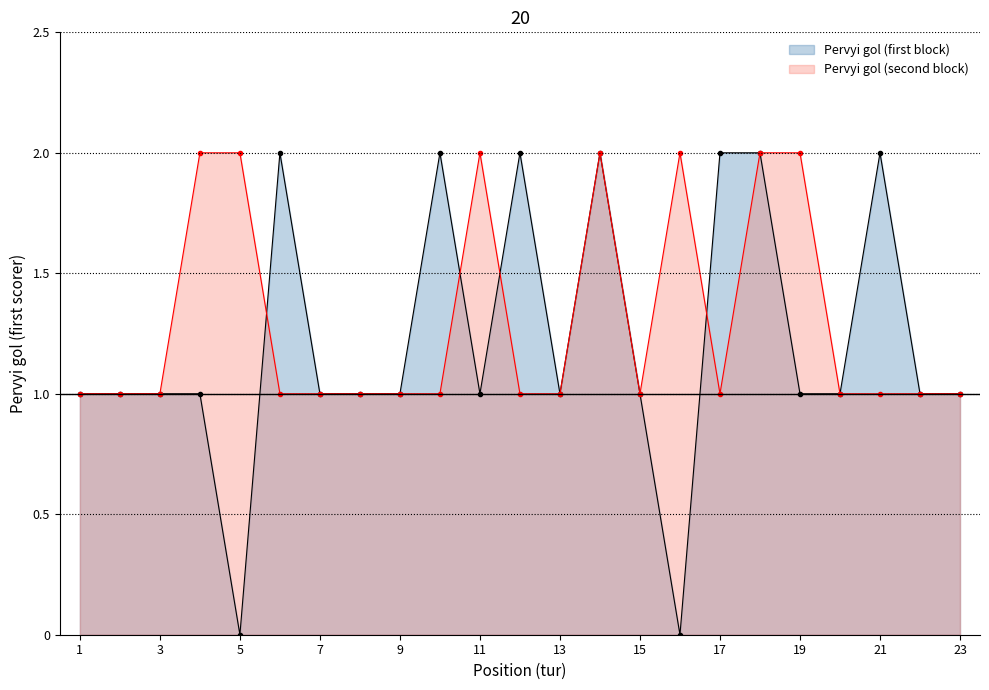

How many lines are shown in the chart?

2